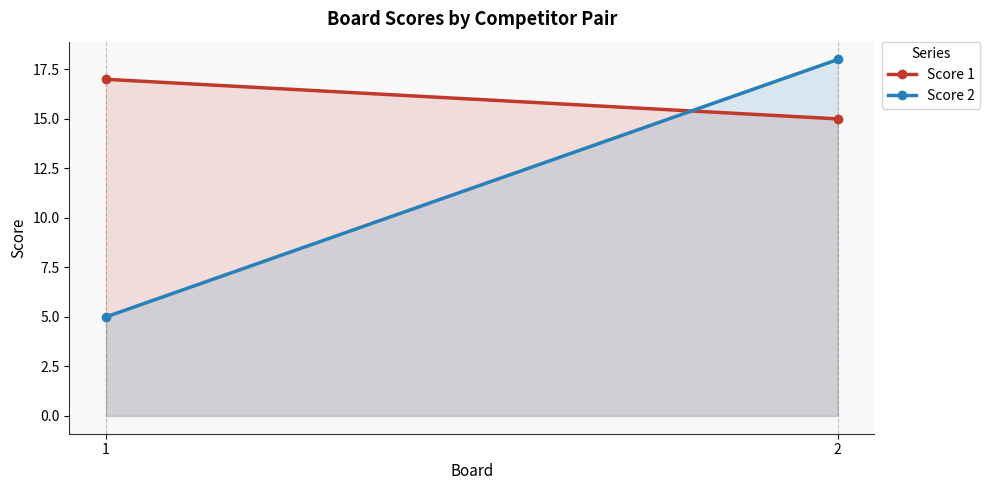

Rank the categories by Score 1 value from lowest to highest.

2, 1